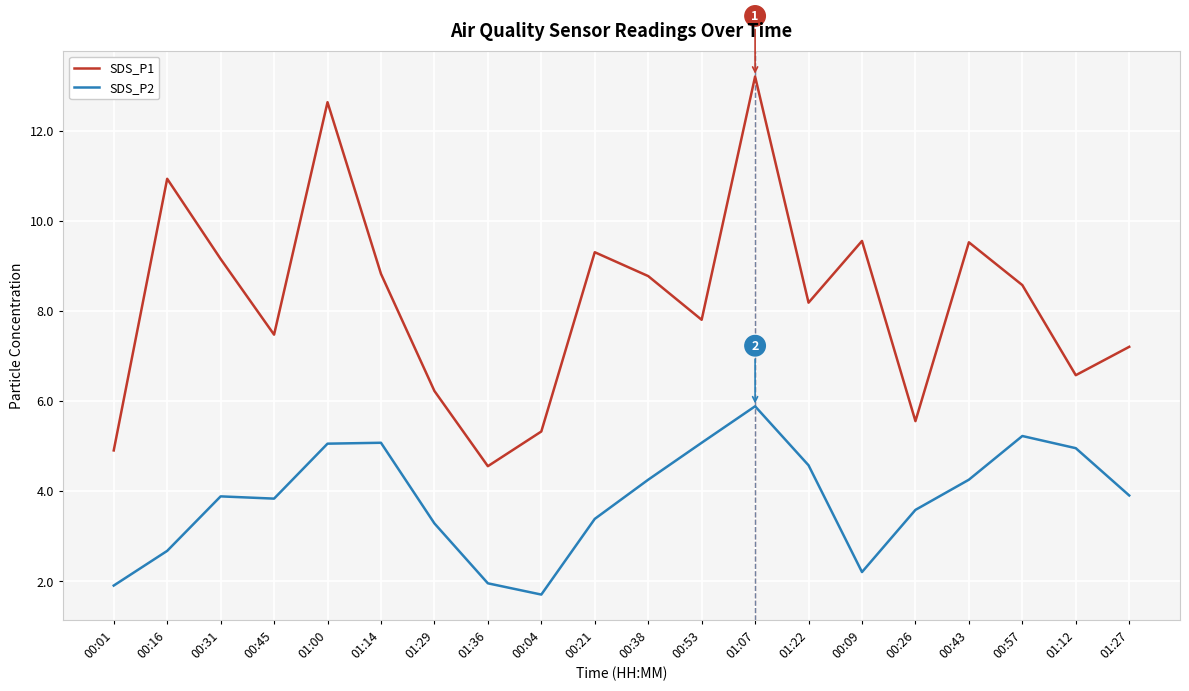

What is the total value across all series at 00:26?

9.1